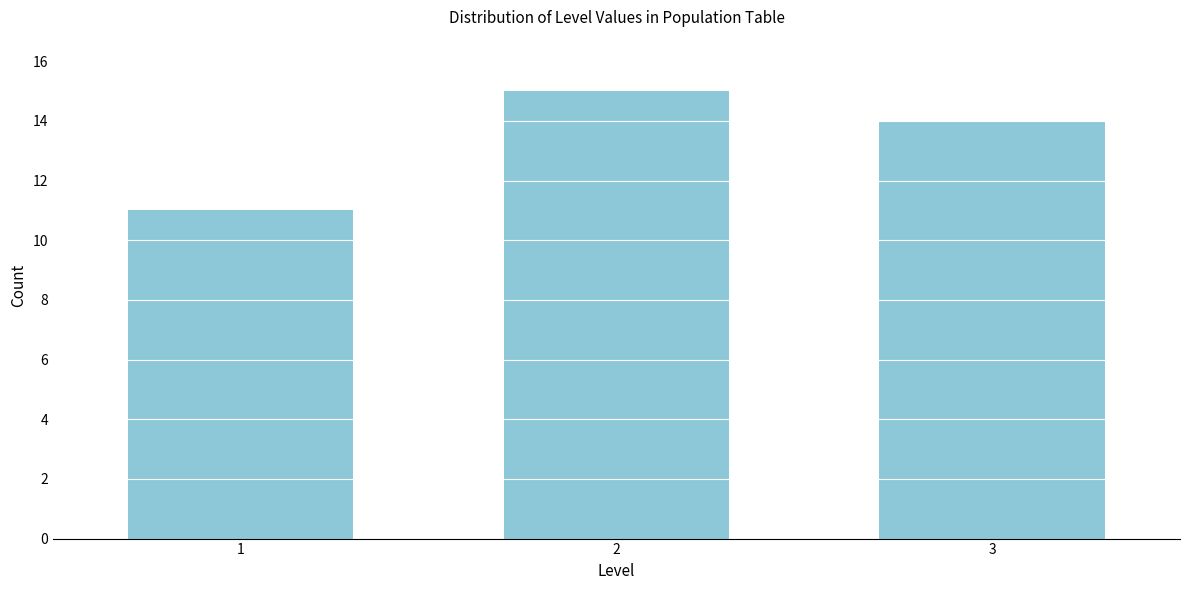

Reading right to left, list all the values displayed in this chart.

3=14	2=15	1=11